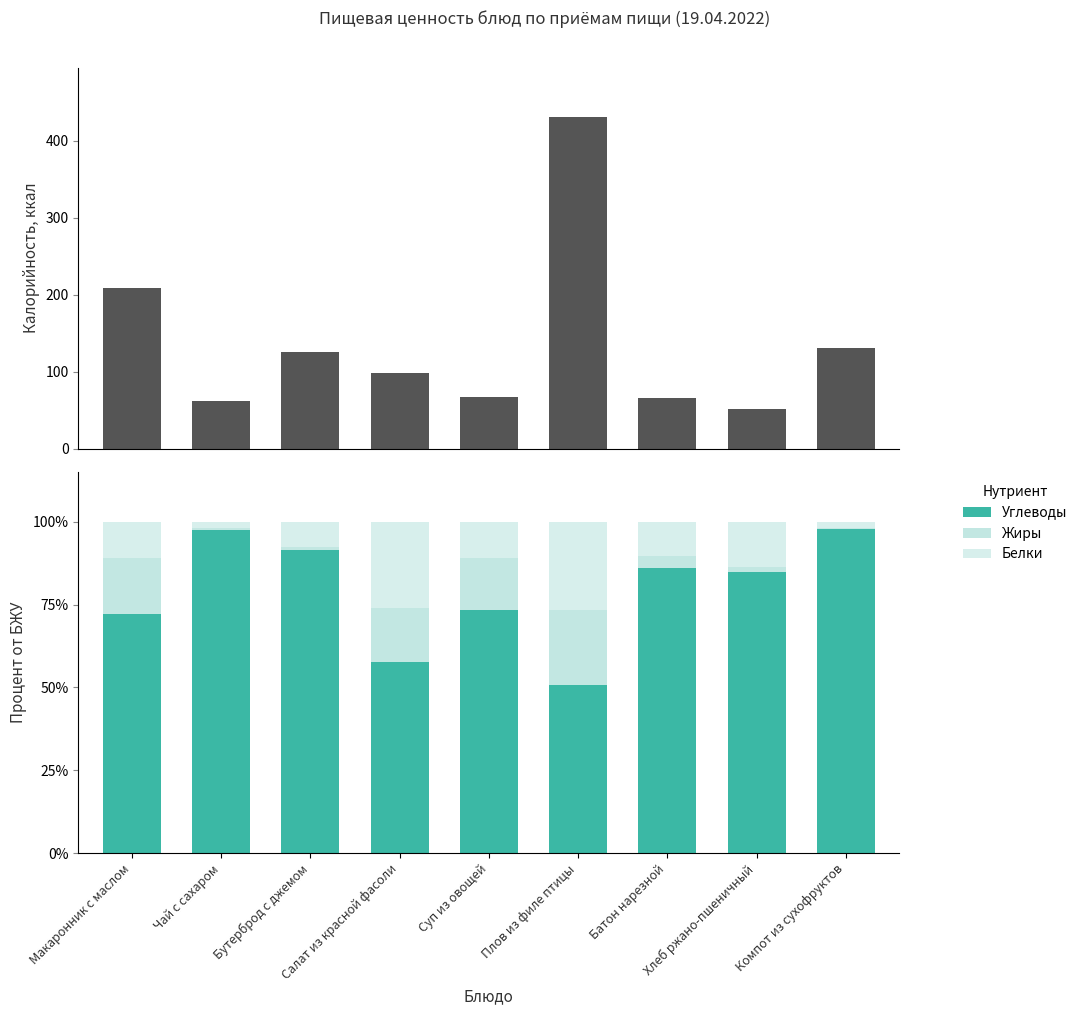

Reading left to right, list all the values displayed in this chart.

Калорийность: Макаронник с маслом=208.0	Чай с сахаром=62.0	Бутерброд с джемом=125.4	Салат из красной фасоли=98.2	Суп из овощей=67.4	Плов из филе птицы=430.0	Батон нарезной=66.0	Хлеб ржано-пшеничный=51.0	Компот из сухофруктов=131.0
Углеводы: Макаронник с маслом=72.1	Чай с сахаром=97.4	Бутерброд с джемом=91.5	Салат из красной фасоли=57.7	Суп из овощей=73.3	Плов из филе птицы=50.7	Батон нарезной=85.9	Хлеб ржано-пшеничный=84.8	Компот из сухофруктов=97.8
Жиры: Макаронник с маслом=17.0	Чай с сахаром=0.6	Бутерброд с джемом=0.9	Салат из красной фасоли=16.4	Суп из овощей=15.8	Плов из филе птицы=22.7	Батон нарезной=3.8	Хлеб ржано-пшеничный=1.6	Компот из сухофруктов=0.3
Белки: Макаронник с маслом=10.9	Чай с сахаром=1.9	Бутерброд с джемом=7.6	Салат из красной фасоли=25.9	Суп из овощей=11.0	Плов из филе птицы=26.6	Батон нарезной=10.3	Хлеб ржано-пшеничный=13.6	Компот из сухофруктов=1.9